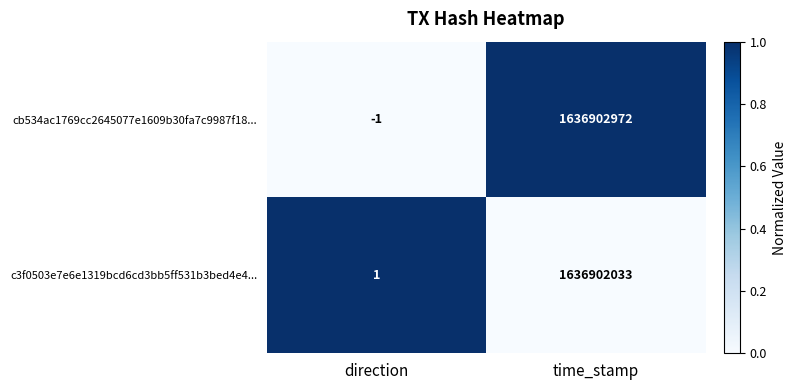

At direction, list the series in order from smallest to largest.

cb534ac1769cc2645077e1609b30fa7c9987f18..., c3f0503e7e6e1319bcd6cd3bb5ff531b3bed4e4...